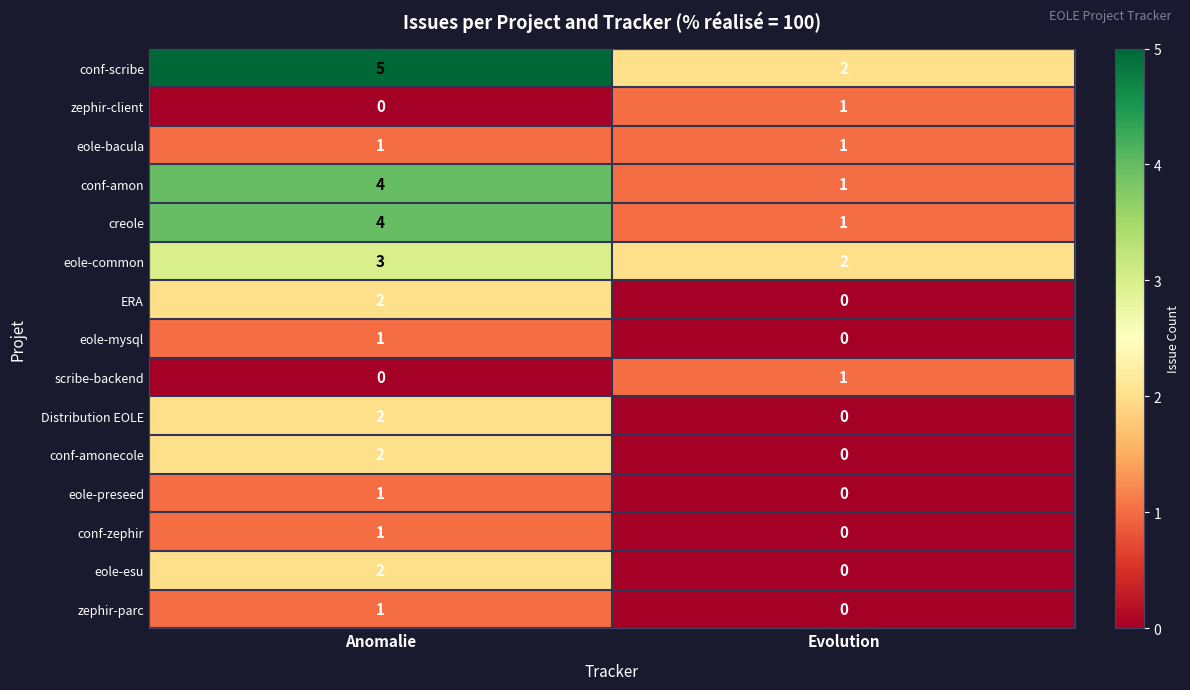

What is the maximum value shown in the chart?

5